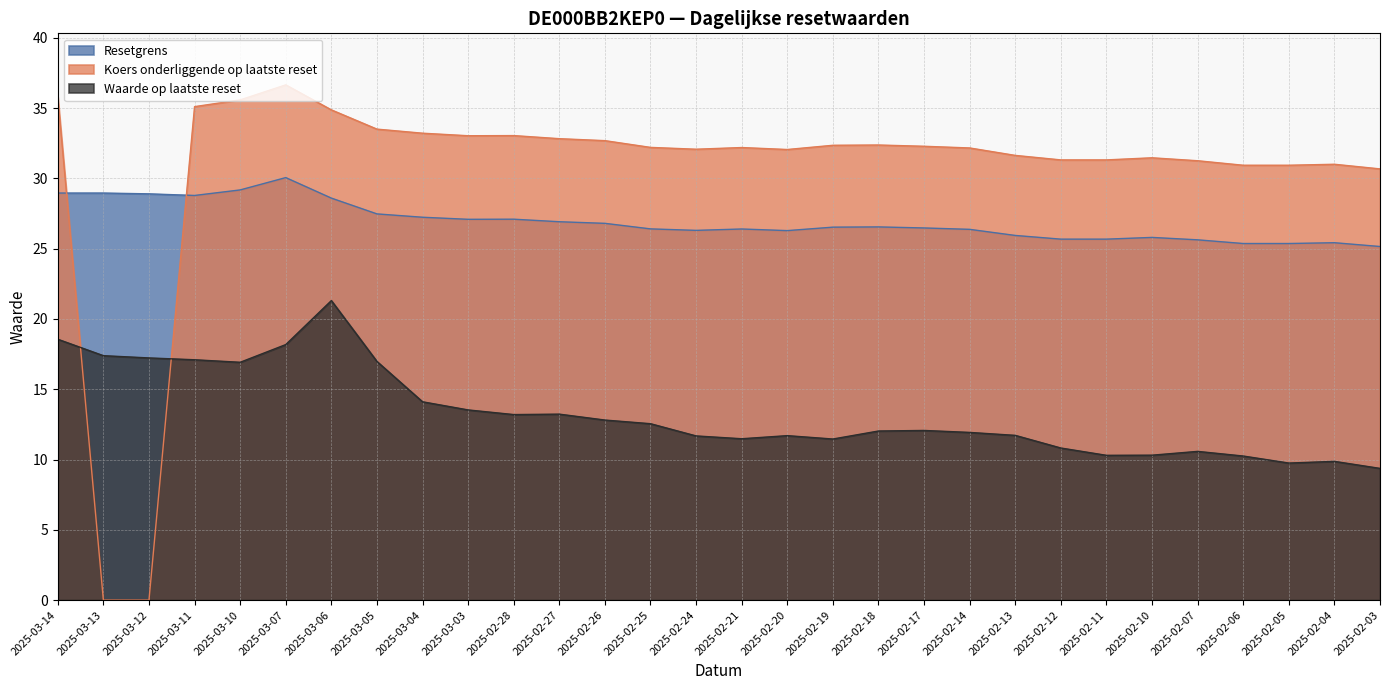

Between 2025-02-14 and 2025-02-04, which series saw the biggest shift?

Waarde op laatste reset